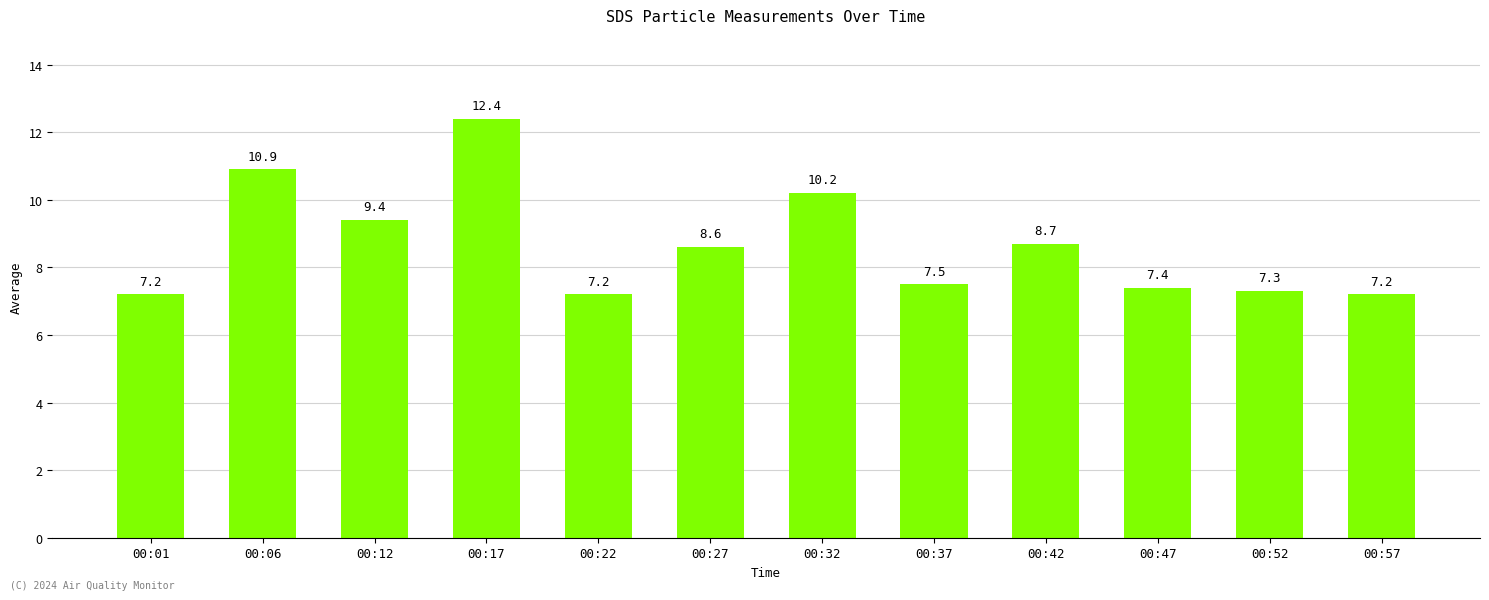

What is the change in value from 00:12 to 00:17?

+3.0